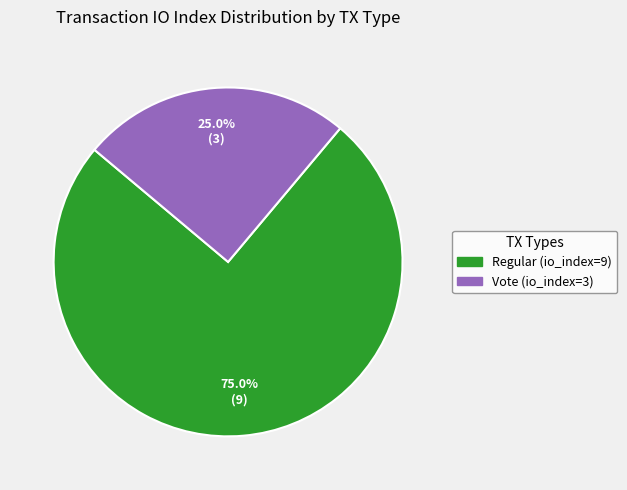

How many segments does this pie chart have?

2